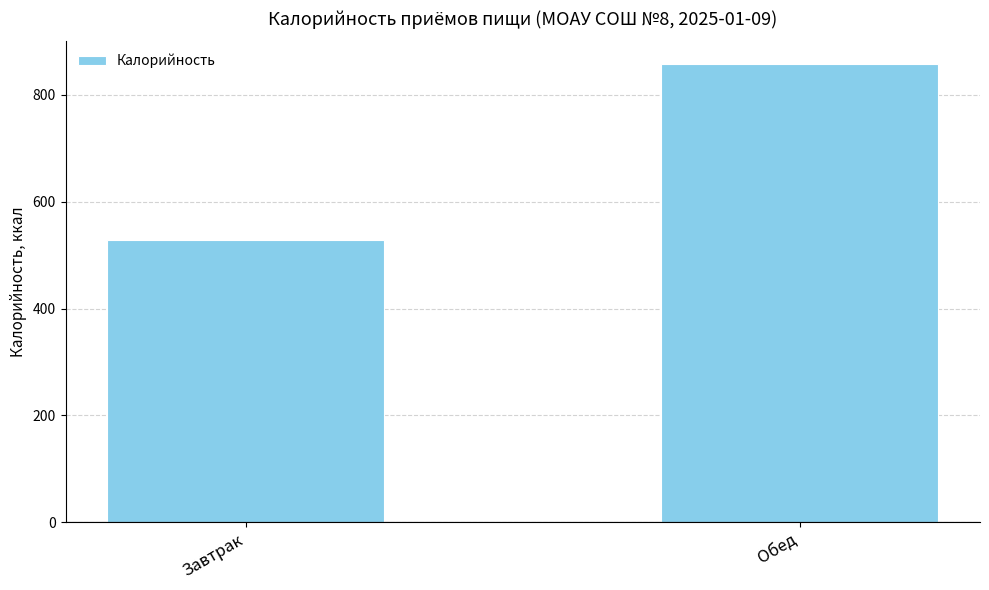

Rank the categories by value from lowest to highest.

Завтрак, Обед